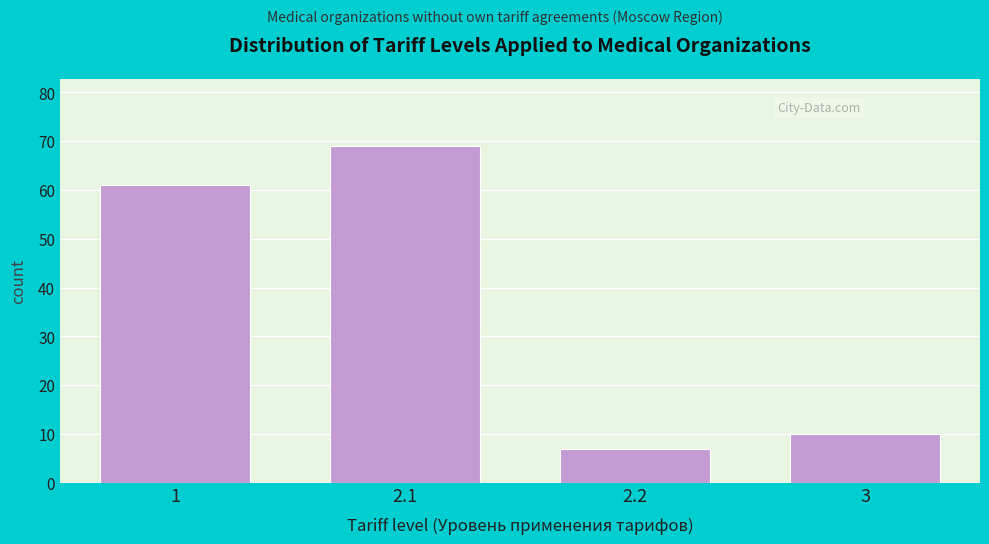

Reading left to right, list all the values displayed in this chart.

61	69	7	10